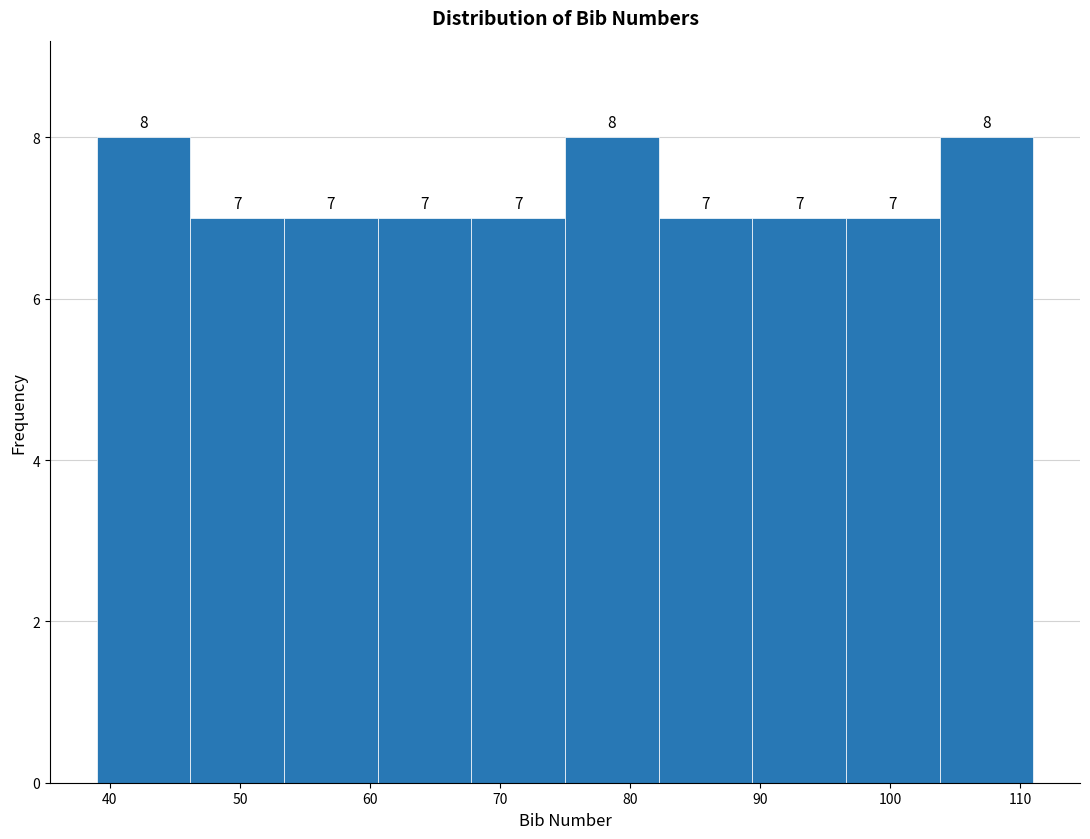

Reading left to right, transcribe this chart: for each bar, give the range it covers on the x-axis and its height. The bar edges are not printed on the chart, so give them approximately, as read against the axis.

39.0 to 46.2: 8
46.2 to 53.4: 7
53.4 to 60.6: 7
60.6 to 67.8: 7
67.8 to 75.0: 7
75.0 to 82.2: 8
82.2 to 89.4: 7
89.4 to 96.6: 7
96.6 to 103.8: 7
103.8 to 111.0: 8